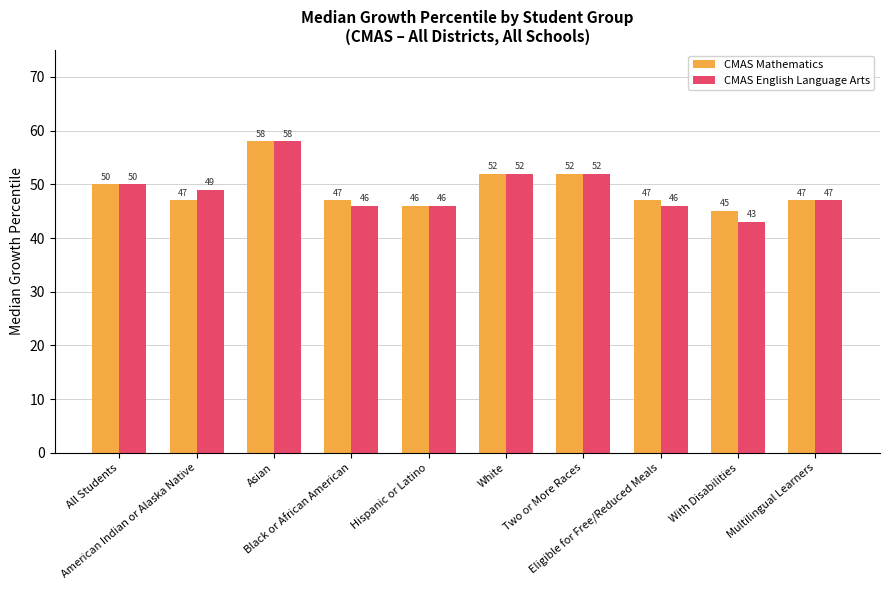

What is the approximate value of CMAS English Language Arts at All Students?

50